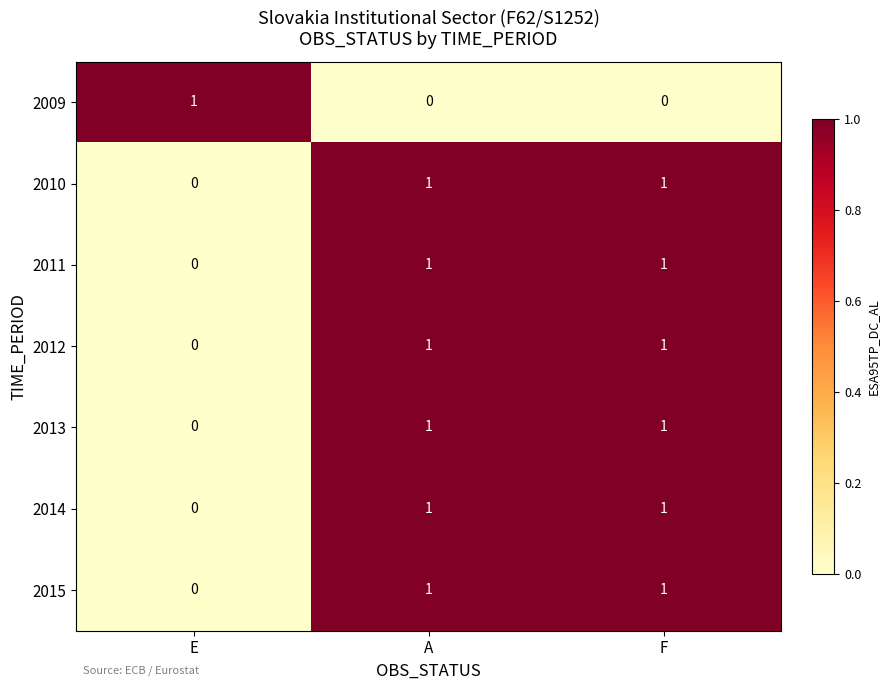

The value of 2012 at F is 1. True or false?

True